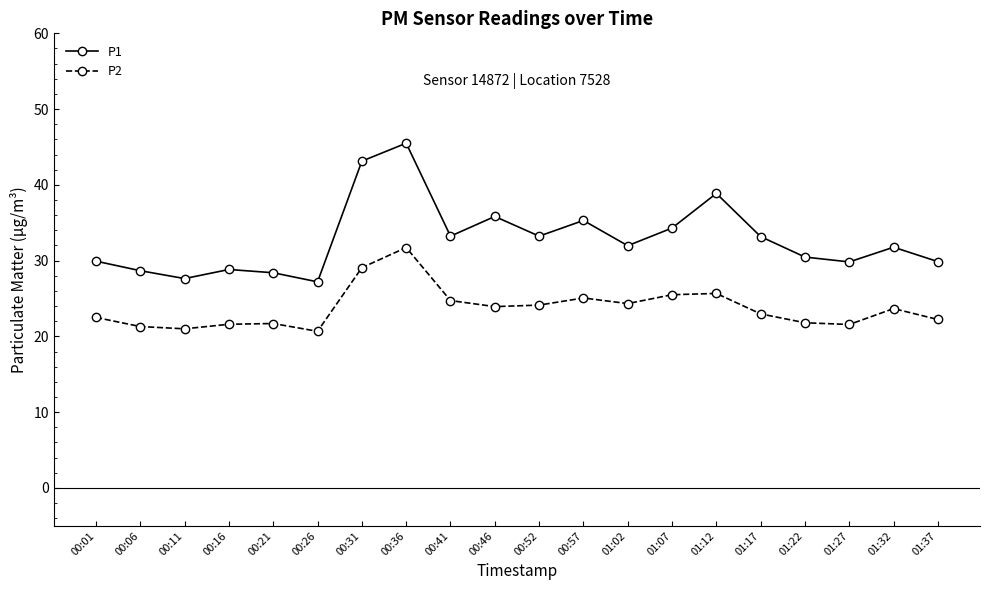

Rank the series by their average value, from lowest to highest.

P2, P1